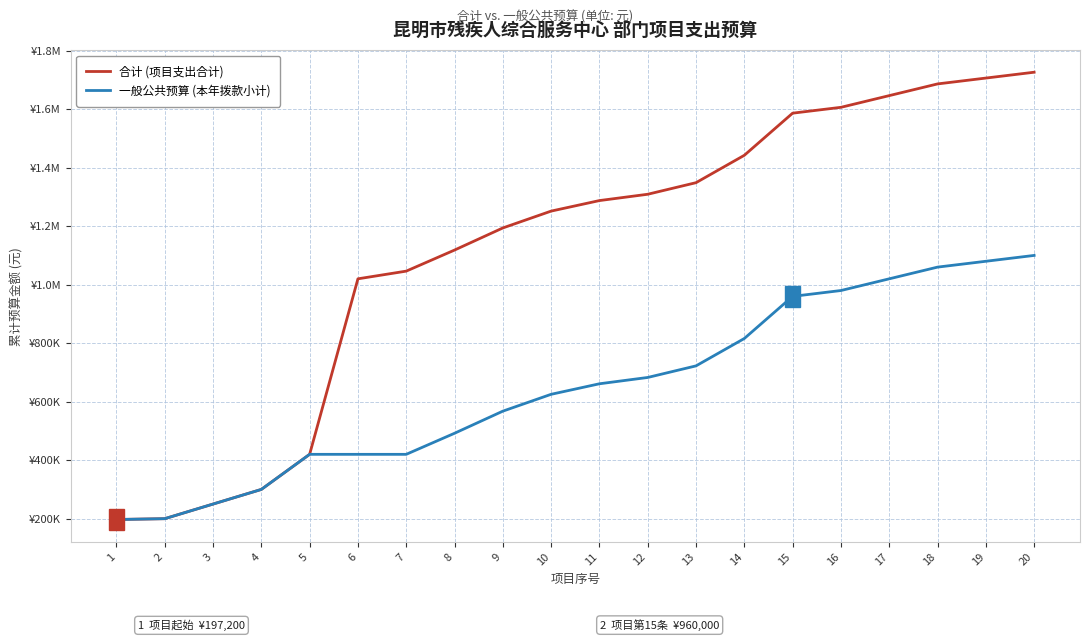

Is it true that 一般公共预算 (本年拨款小计) equals 54192 at 3?

False